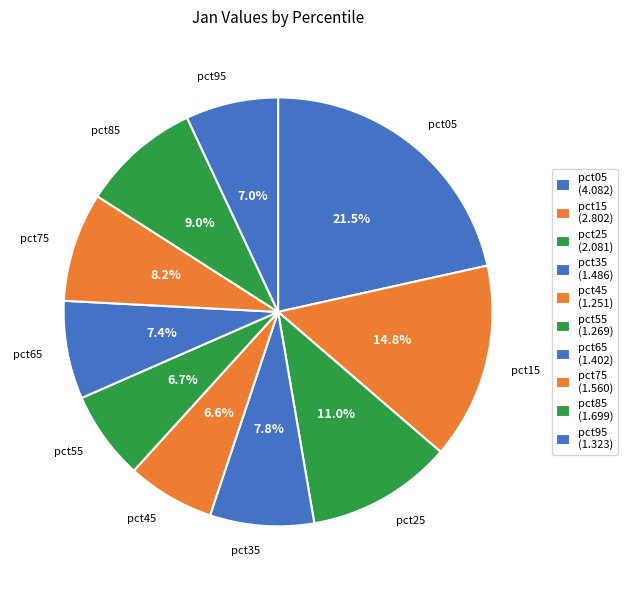

How many segments does this pie chart have?

10